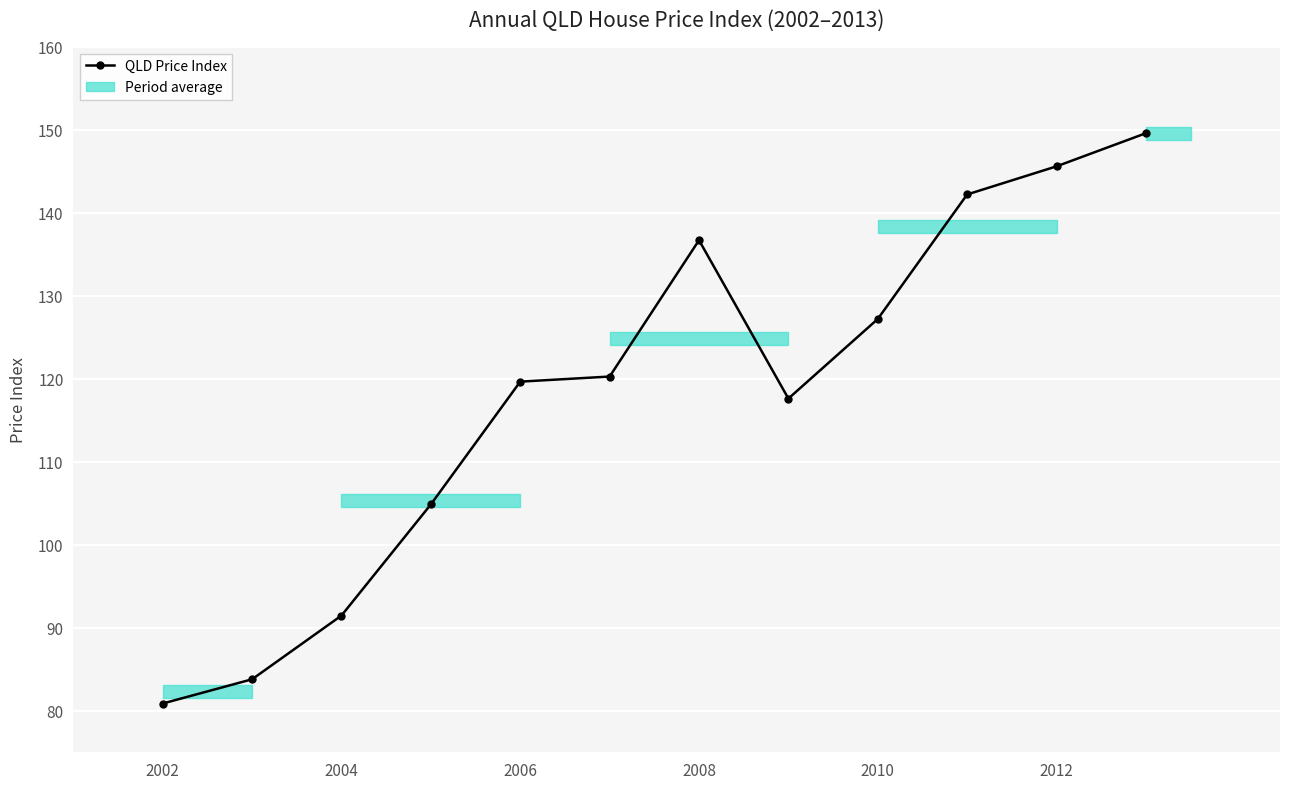

Is this an area chart (filled region under the line)?

No